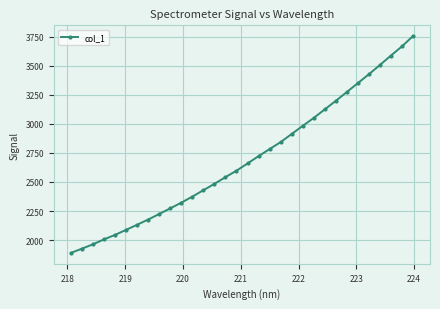

What is the difference between the maximum and minimum values?

1864.6